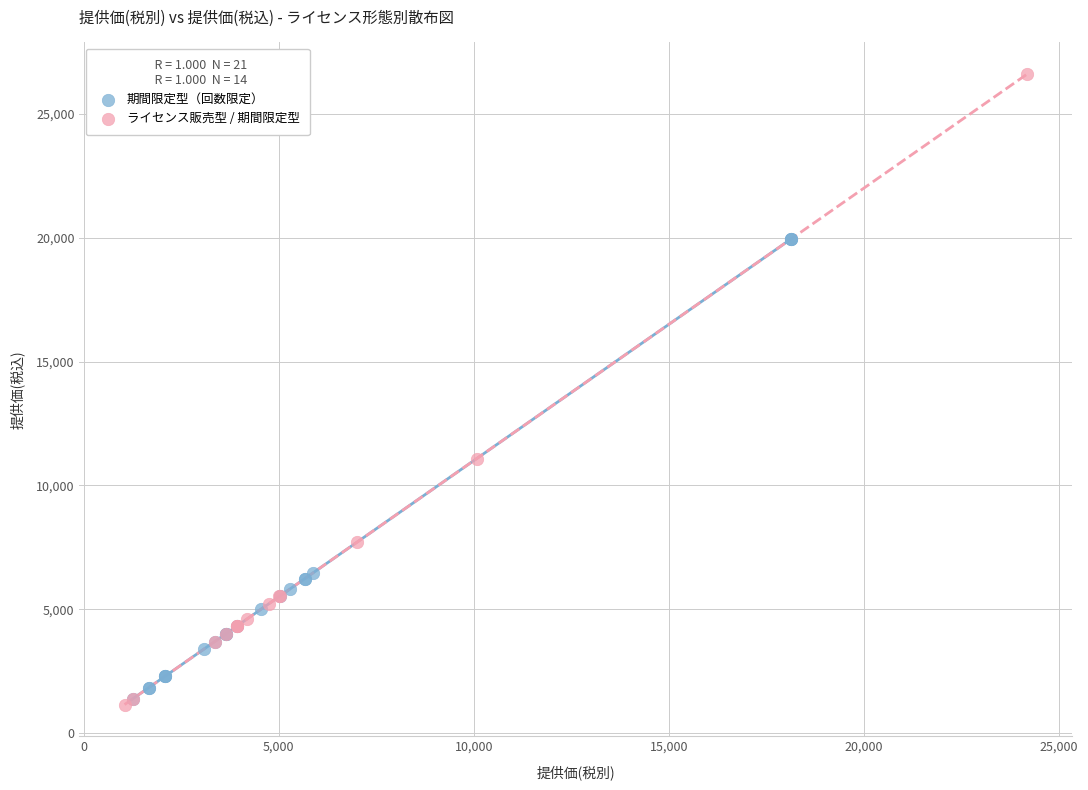

Which series has the largest Y range (max minus min)?

ライセンス販売型 / 期間限定型